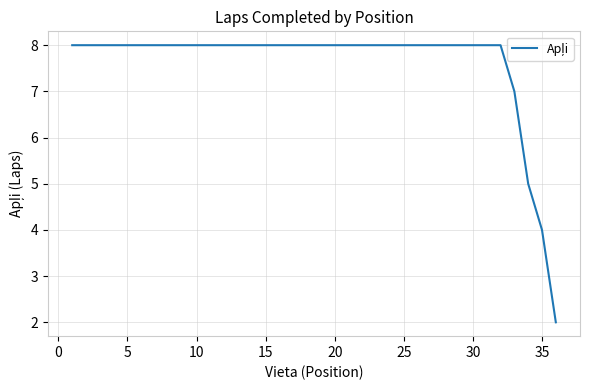

What is the difference between the second highest and second lowest values?

4